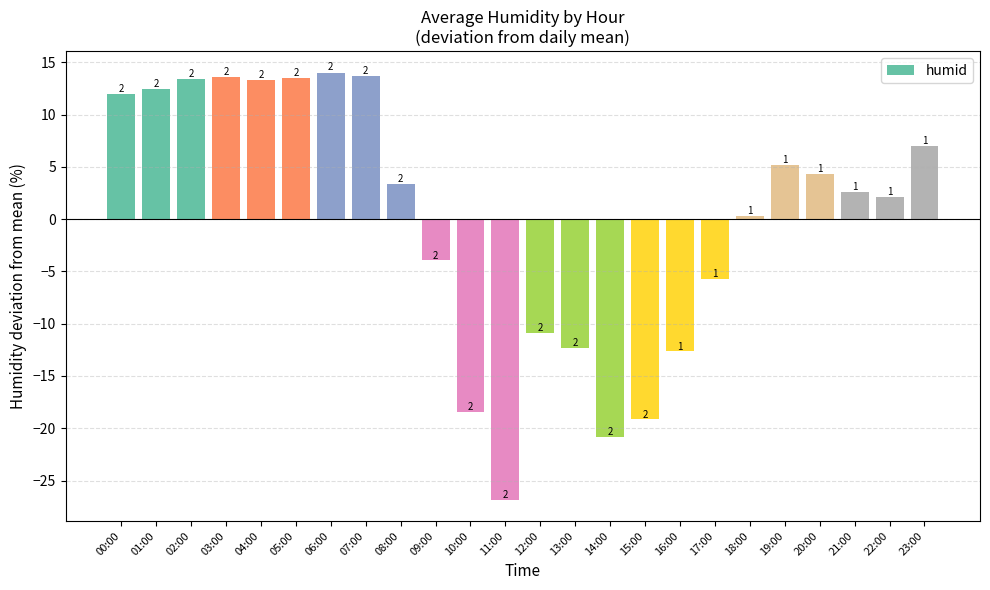

What is the change in value from 03:00 to 20:00?

-9.3